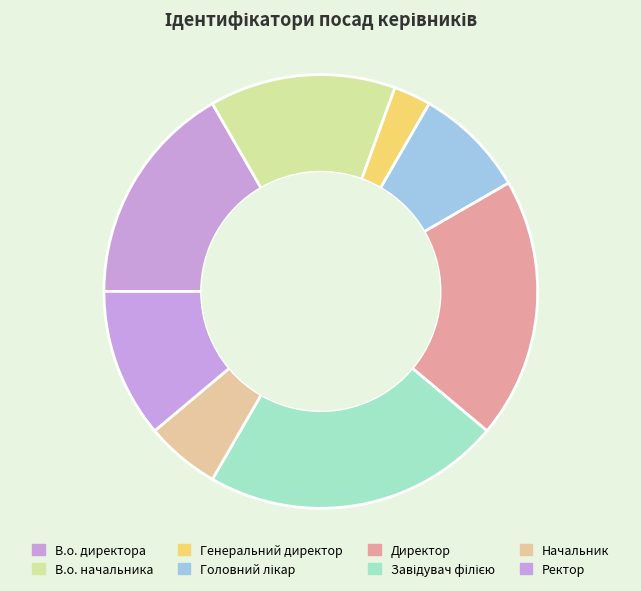

Is В.о. начальника the majority of the pie?

No